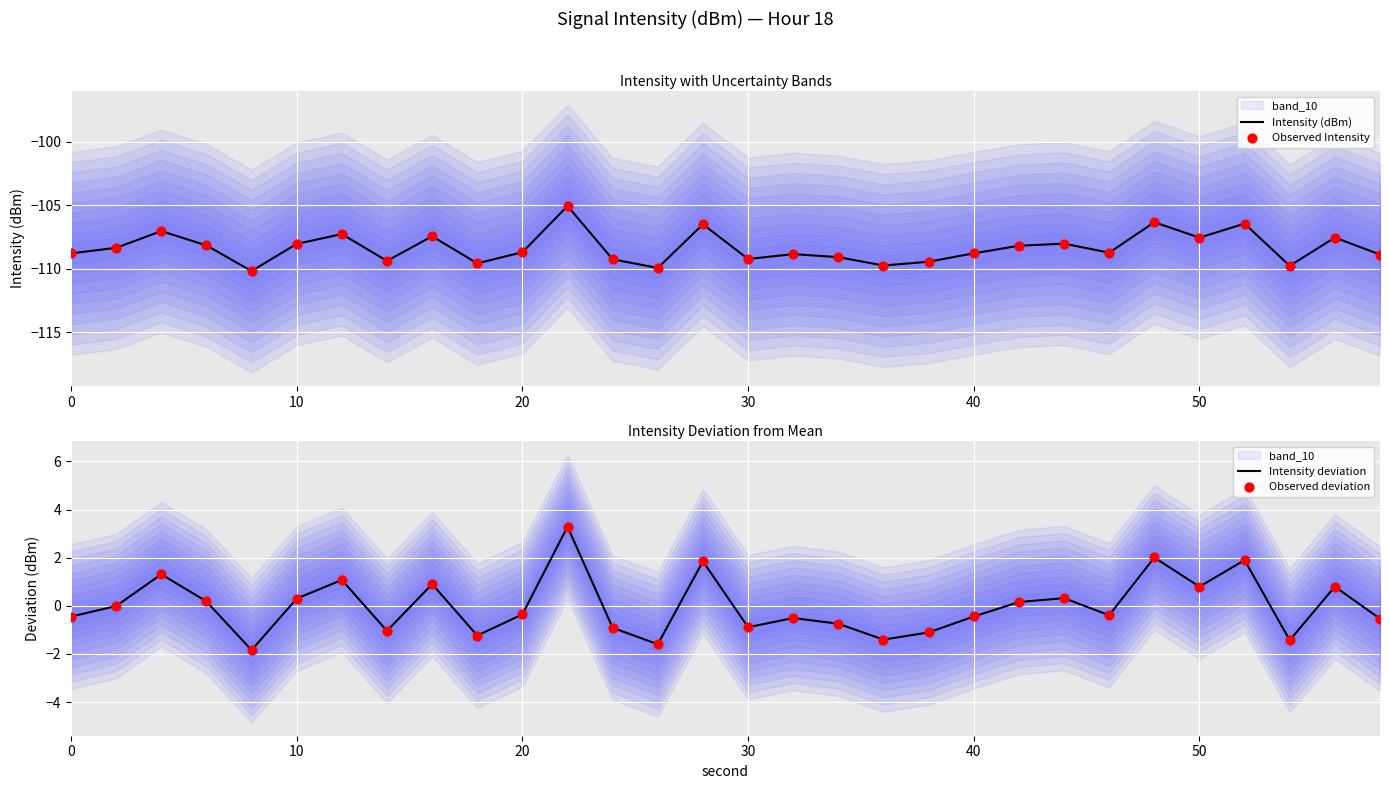

Is the value of Intensity (dBm) at 20 greater than the value of Observed Intensity at 18?

Yes